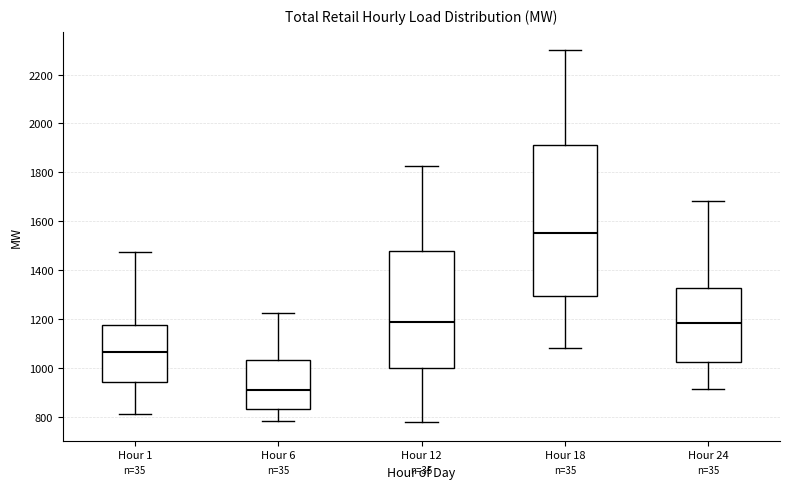

Reading left to right, read every box against the y-axis: the position of its median line, the range the box covers, and the ends of its whiskers. The values are not printed on the chart, so give them approximately, as read against the axis.

Hour 1: median 1060, box 940 to 1180, whiskers 820 to 1480
Hour 6: median 900, box 820 to 1040, whiskers 780 to 1220
Hour 12: median 1180, box 1000 to 1480, whiskers 780 to 1820
Hour 18: median 1560, box 1300 to 1920, whiskers 1080 to 2300
Hour 24: median 1180, box 1020 to 1320, whiskers 920 to 1680